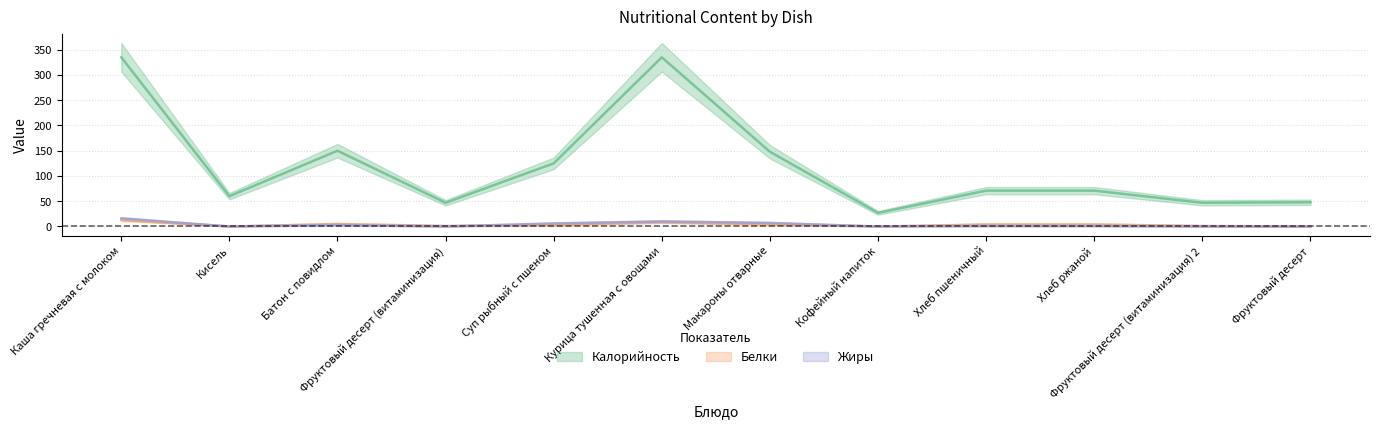

At which label does Жиры reach its peak?

Каша гречневая с молоком